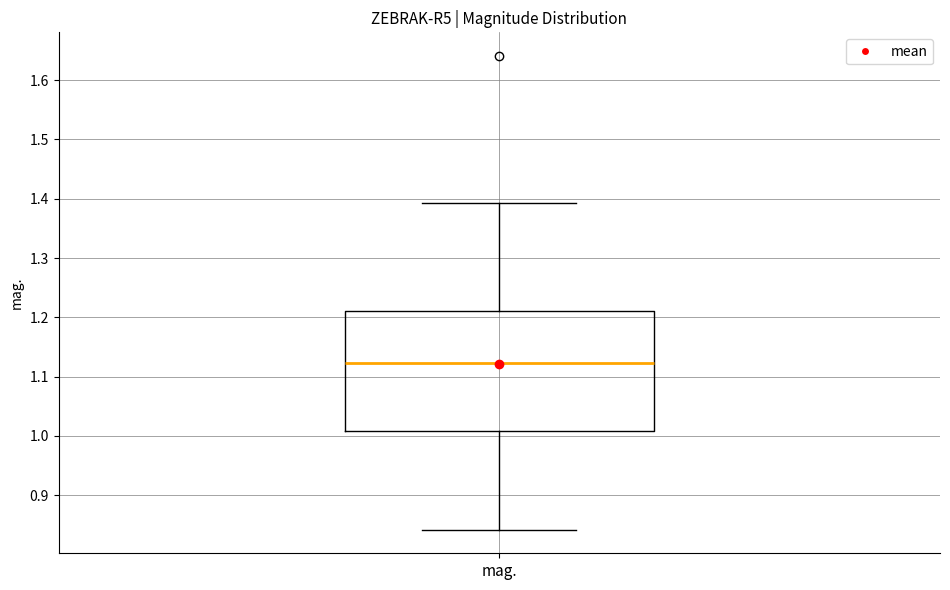

Read this box plot against the y-axis: the position of the median line, the range covered by the box, and the ends of both whiskers. The values are not printed on the chart, so give them approximately, as read against the axis.

median 1.12, box 1.01 to 1.21, whiskers 0.84 to 1.39